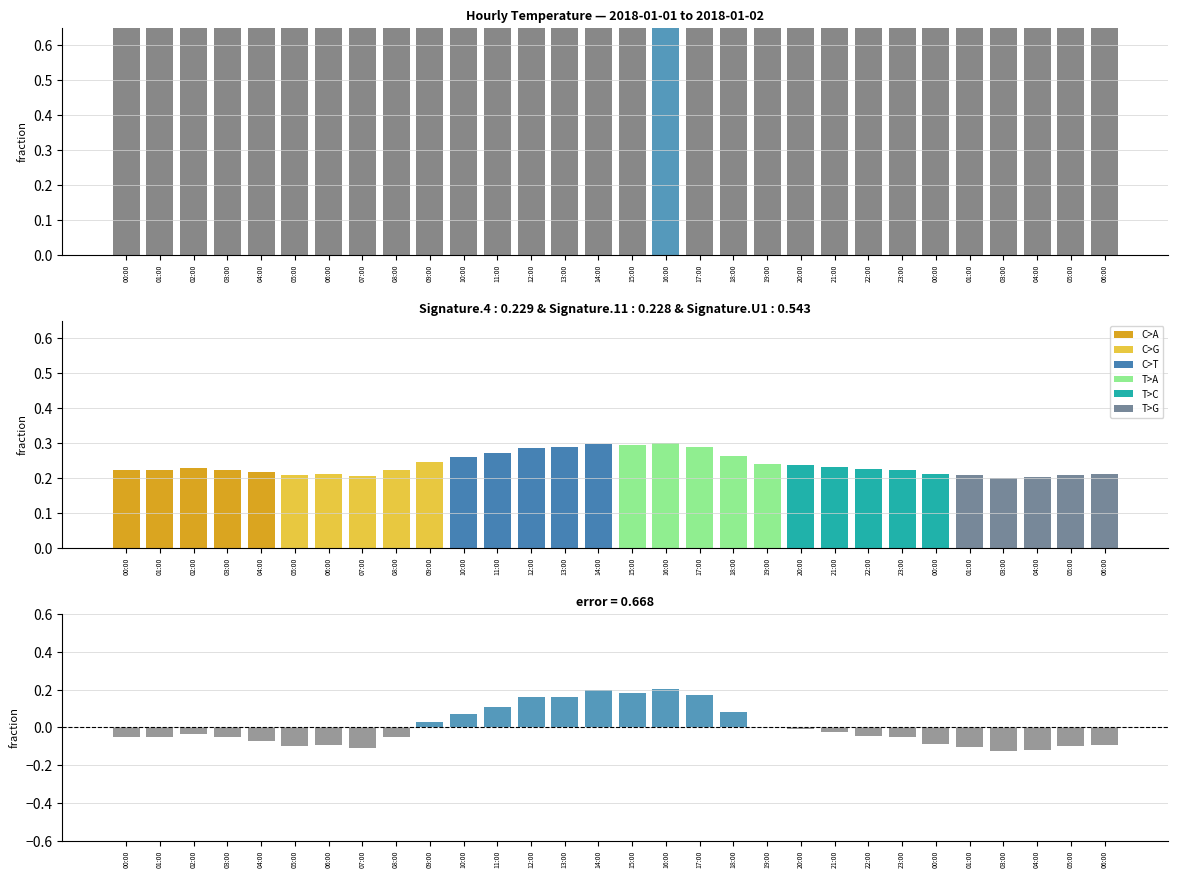

What is the sum of all values?

23.9